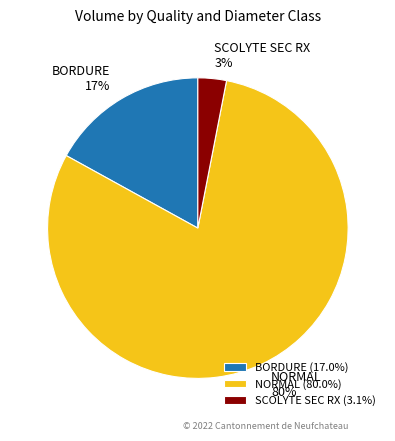

What is the ratio of the value at NORMAL to the value at BORDURE?

4.7